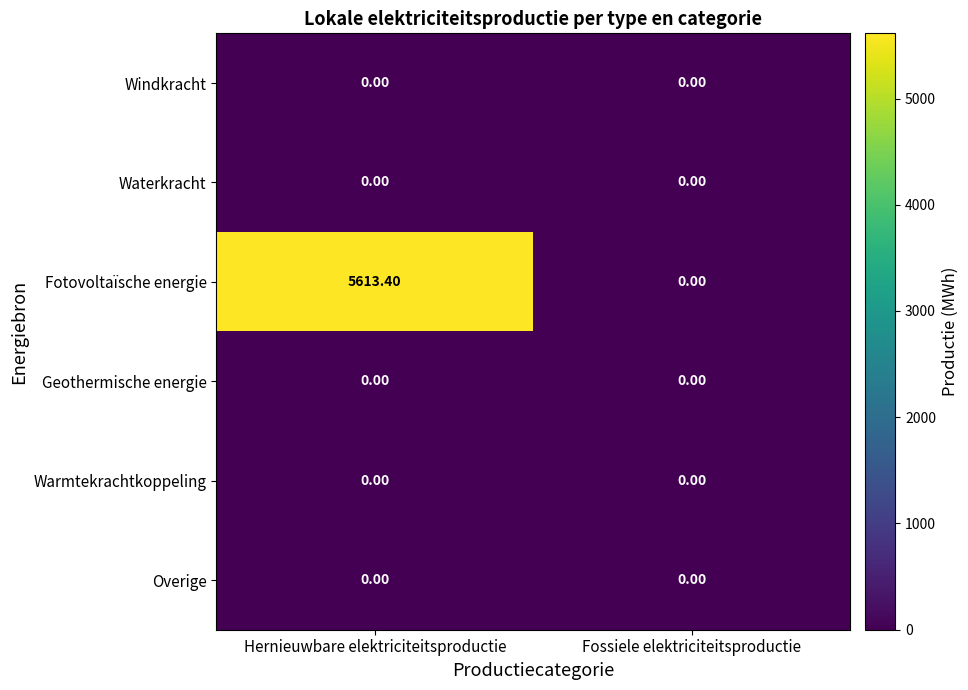

Which series changed the most between Hernieuwbare elektriciteitsproductie and Fossiele elektriciteitsproductie?

Fotovoltaïsche energie